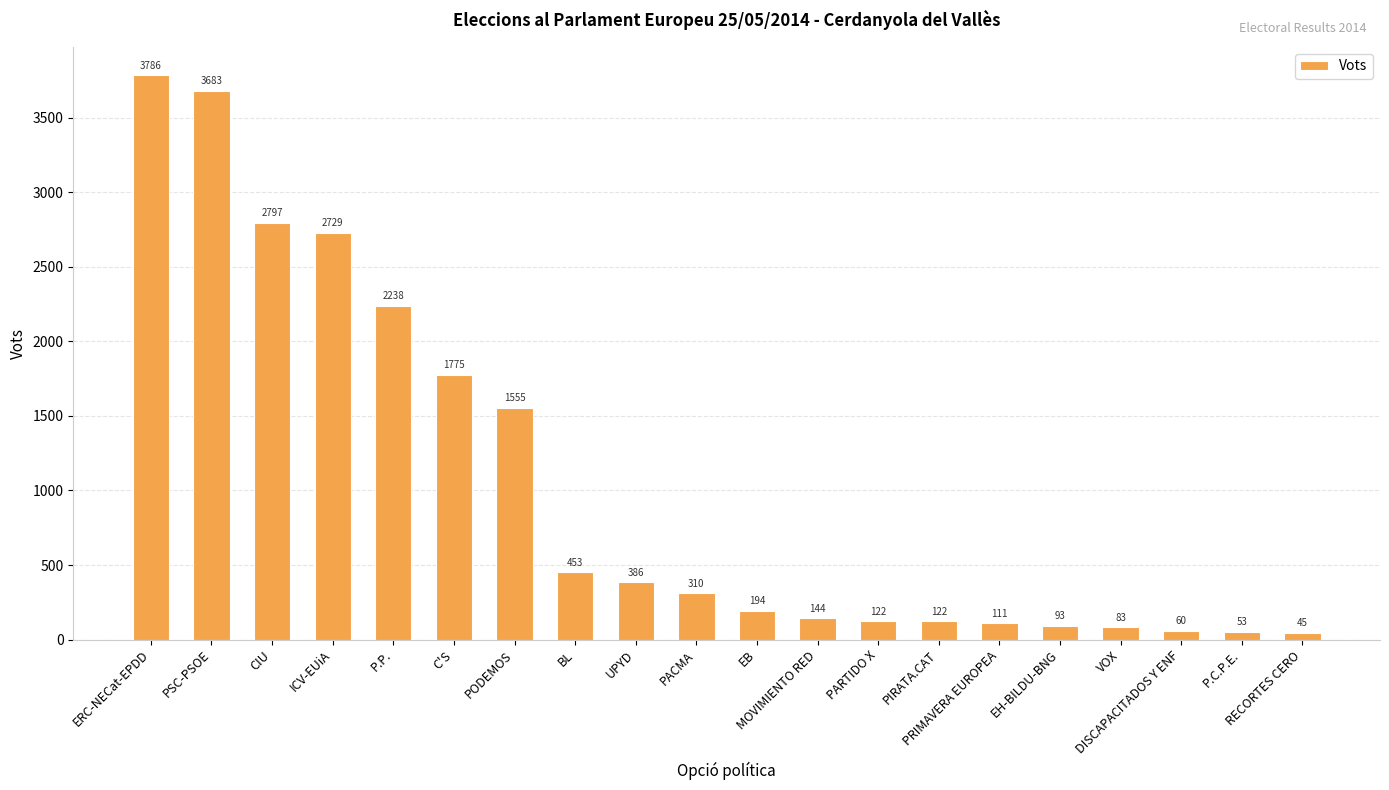

Count the number of categories in the chart.

20